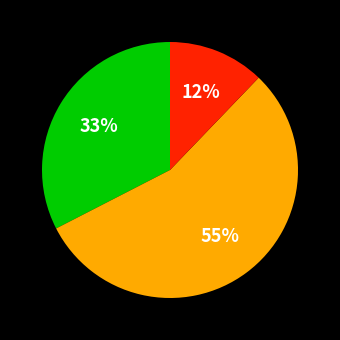

To the nearest percent, what is the difference between the largest and smallest slice percentages?

43%